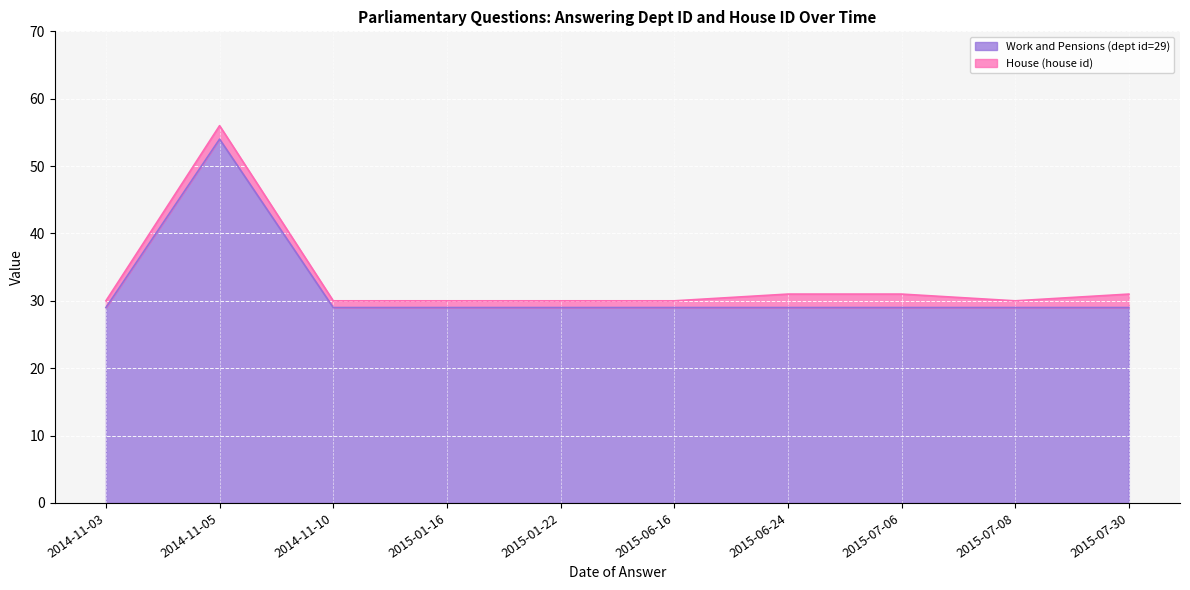

At which label is the value closest to 41?

2014-11-03